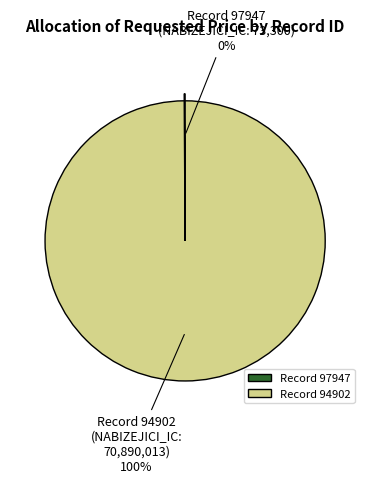

To the nearest percent, what is the difference between the largest and smallest slice percentages?

100%